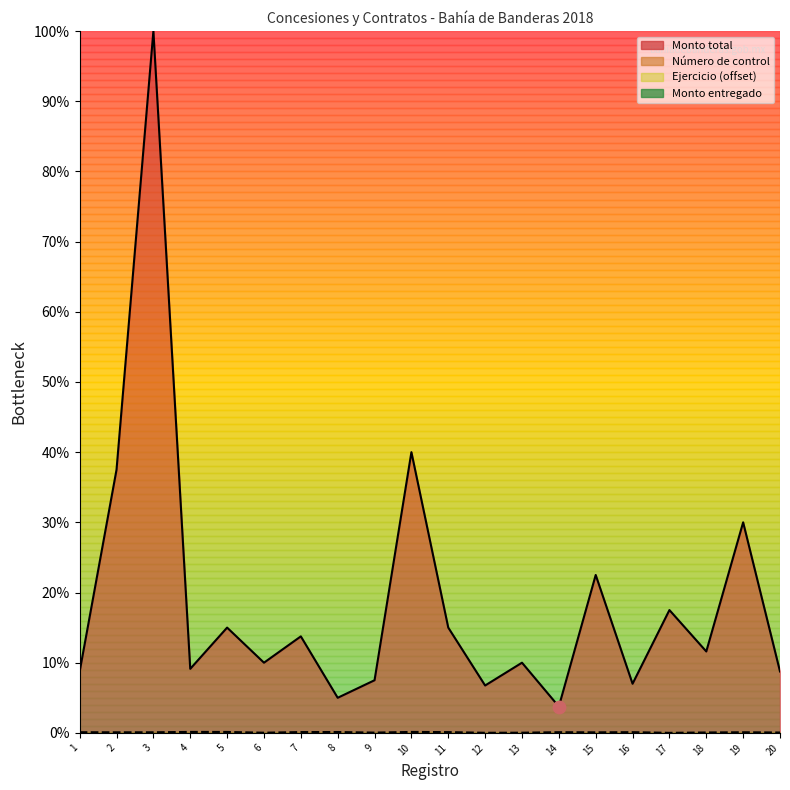

Which series reaches the maximum Y coordinate?

Monto total